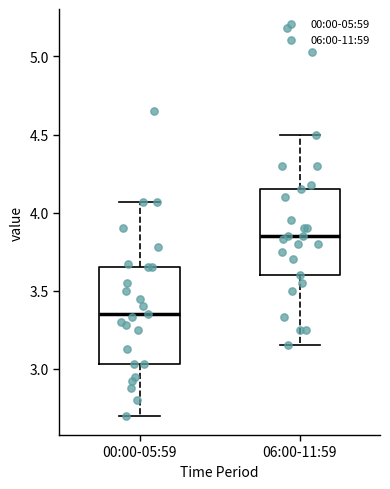

Reading left to right, read every box against the y-axis: the position of its median line, the range the box covers, and the ends of its whiskers. The values are not printed on the chart, so give them approximately, as read against the axis.

00:00-05:59: median 3.35, box 3.05 to 3.65, whiskers 2.70 to 4.05
06:00-11:59: median 3.85, box 3.60 to 4.15, whiskers 3.15 to 4.50